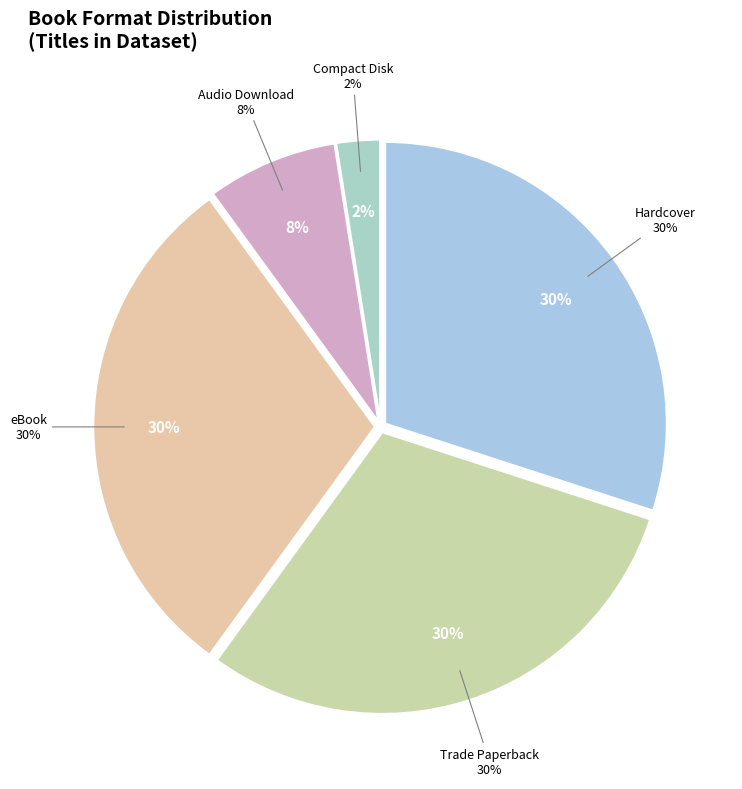

Does Trade Paperback represent more than half of the total?

No